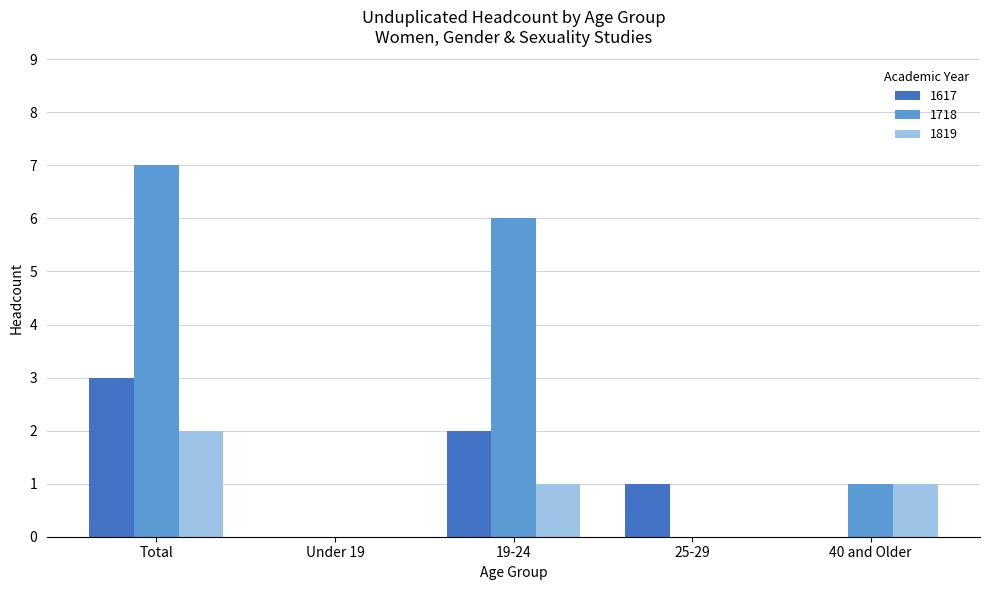

Is it true that 1617 equals 1 at Total?

False